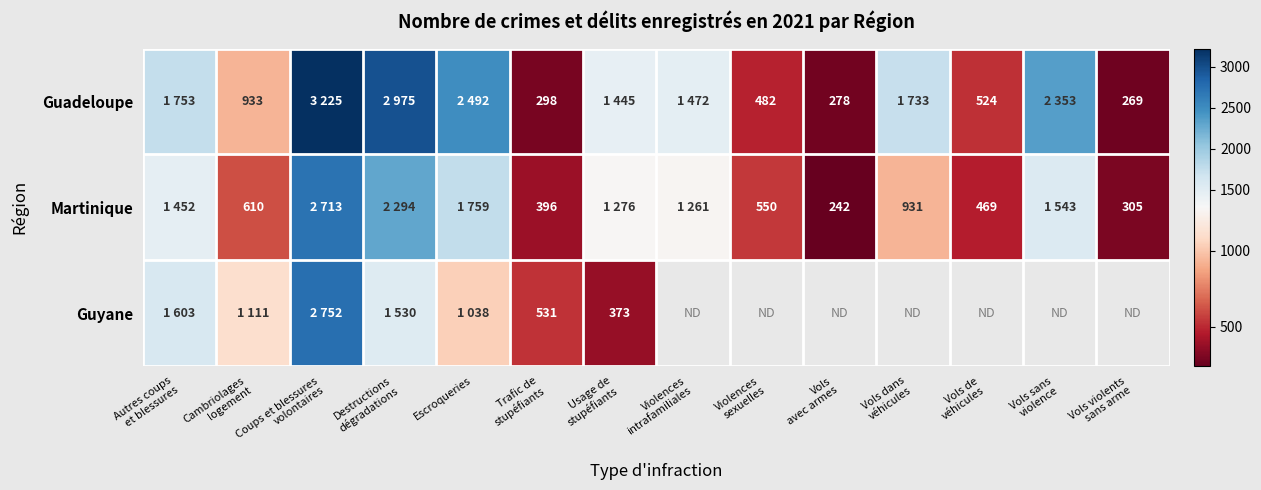

The Martinique series shows 565.9 at Trafic de stupéfiants. True or false?

False